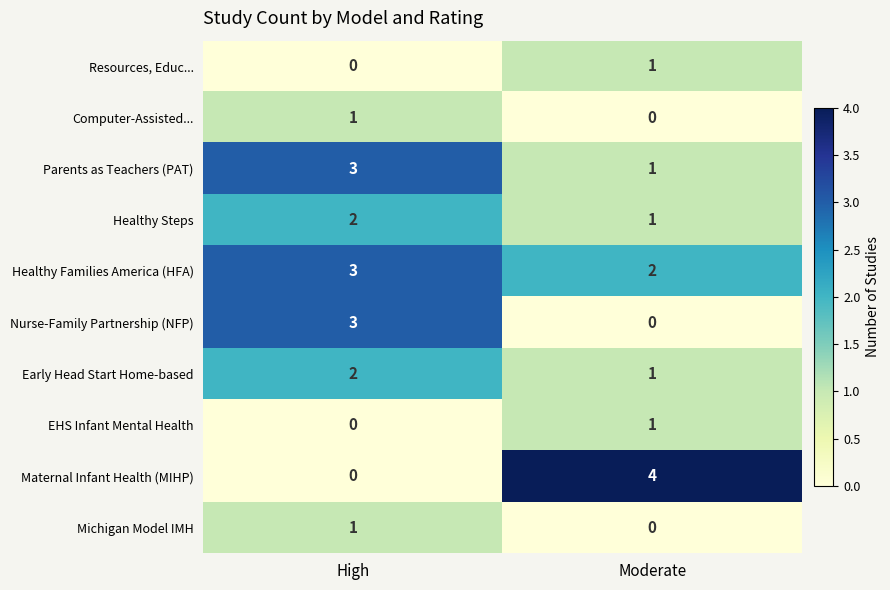

The Healthy Steps series shows 1 at High. True or false?

False